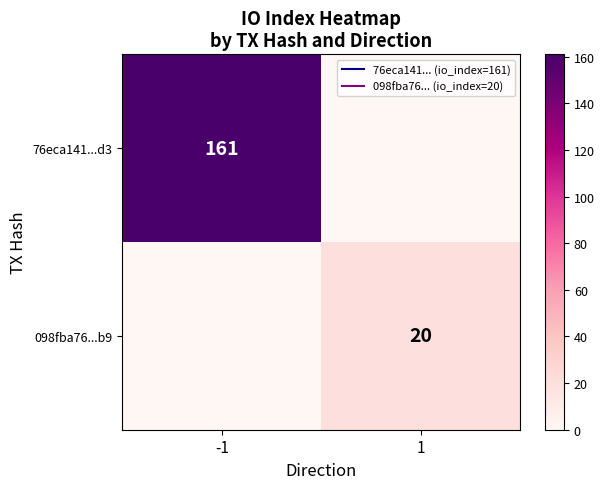

Which has a higher value, -1 or 1?

-1